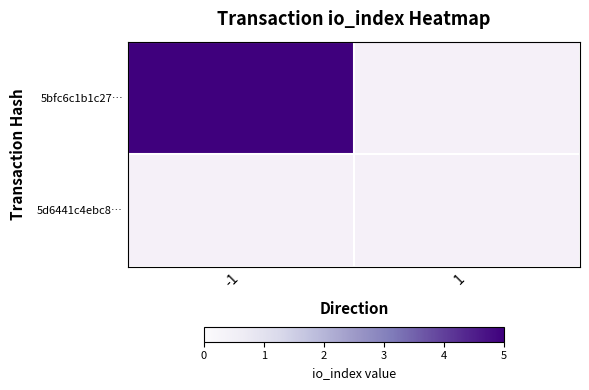

What is the total value across all series at io_index?

5.0